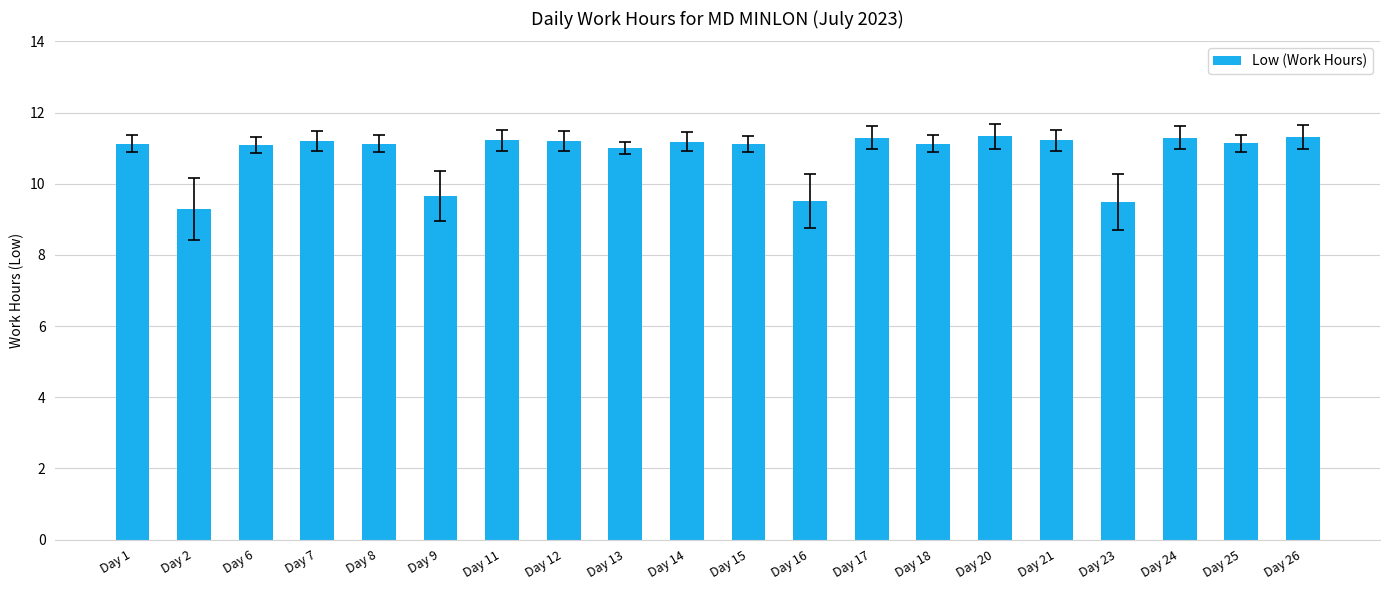

Between Day 9 and Day 7, which is larger?

Day 7